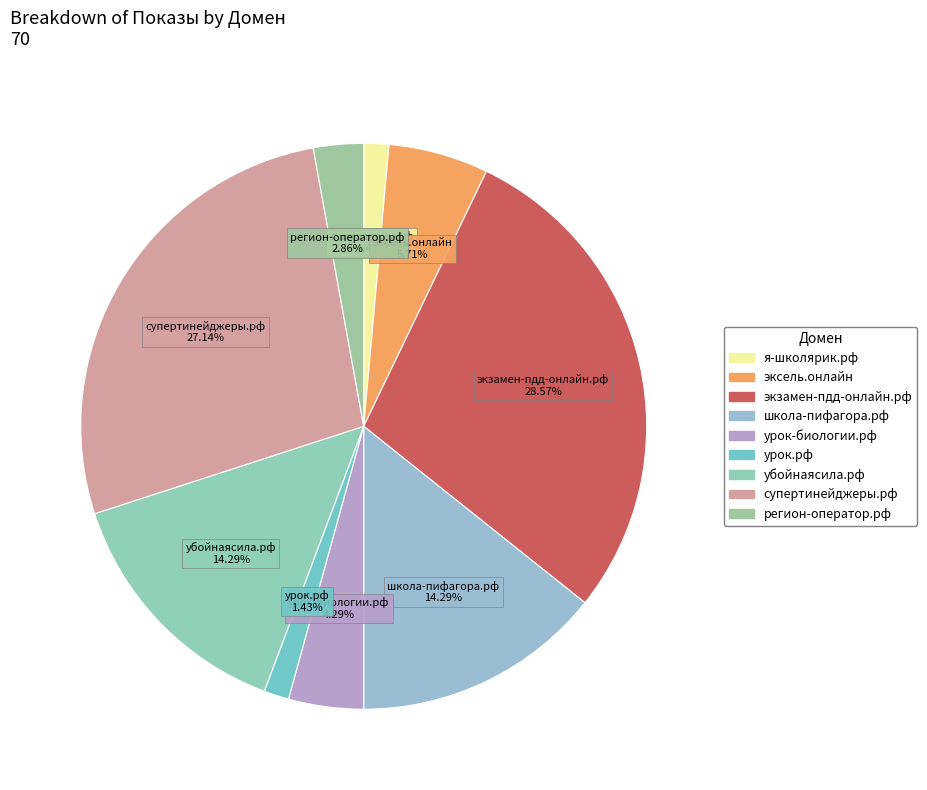

Is the sum of урок-биологии.рф and я-школярик.рф greater than half?

No